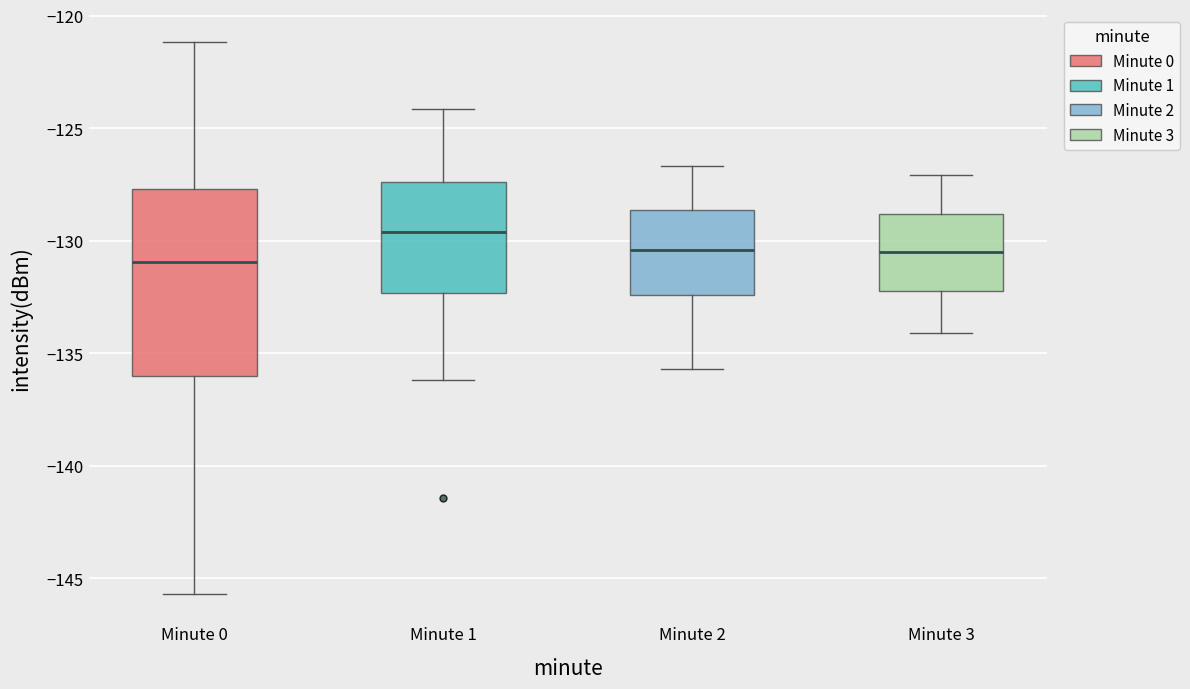

Which box has the highest median line?

Minute 1